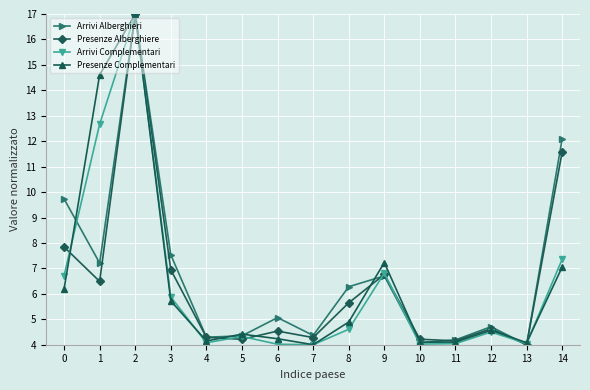

What is the highest value of the Presenze Complementari series?

17.0